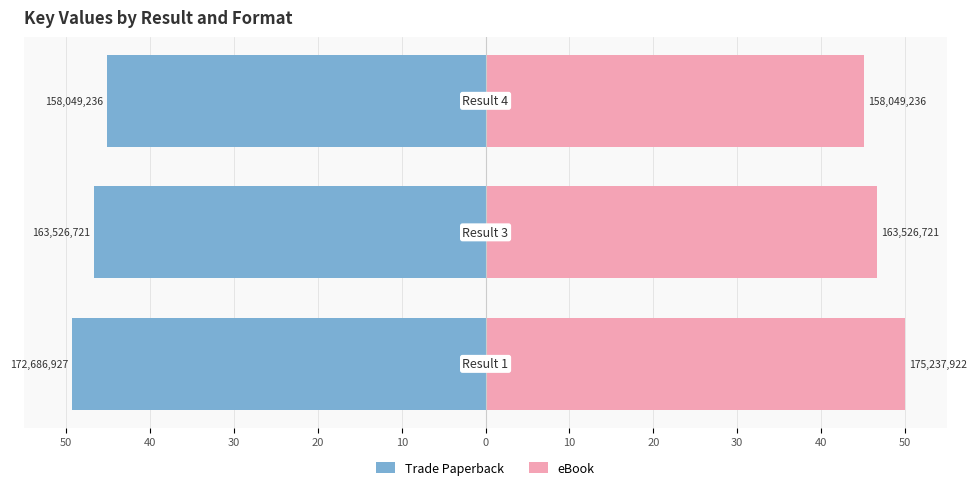

Rank the series by their average value, from highest to lowest.

eBook, Trade Paperback